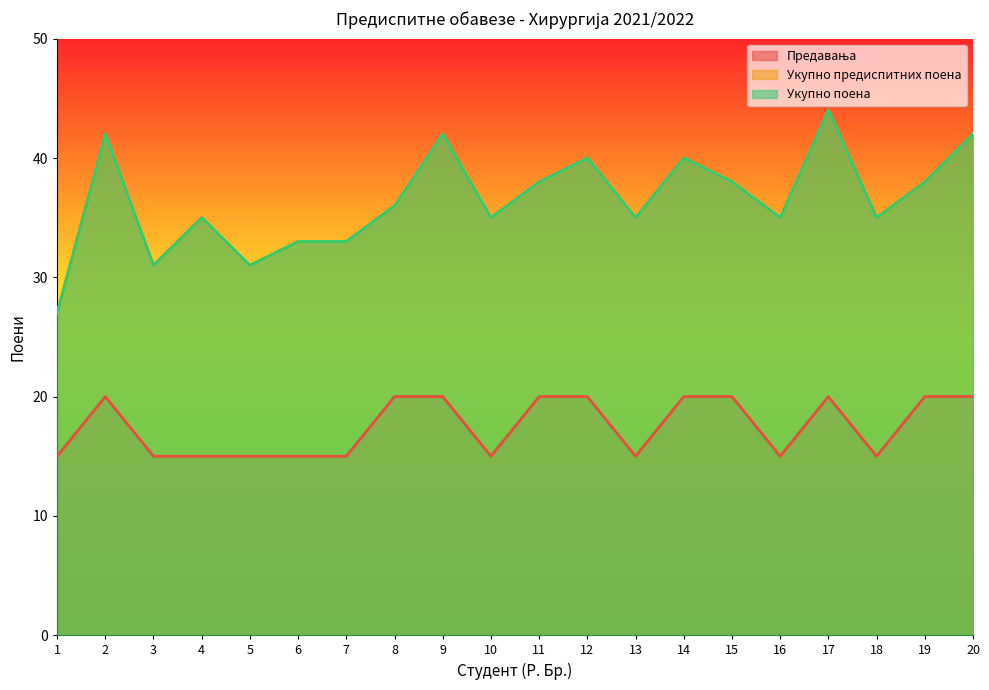

How many Предавања values are between 15 and 20?

20